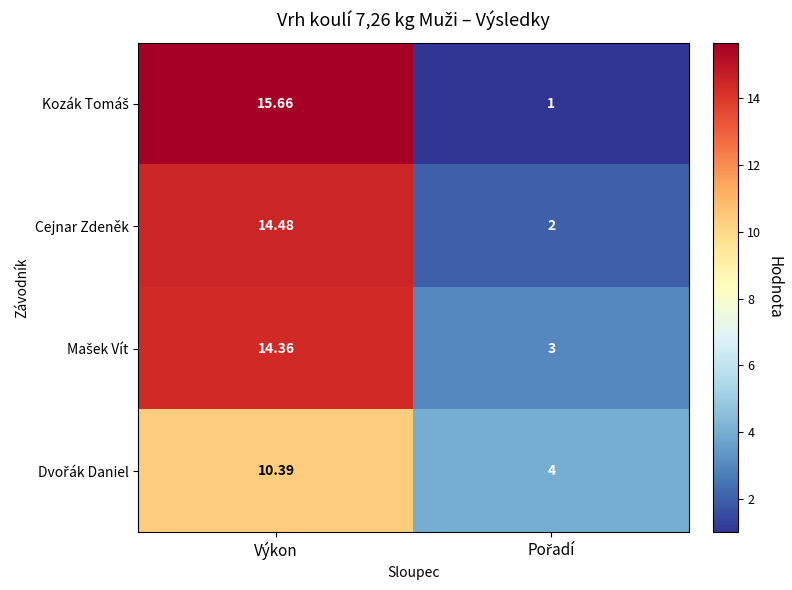

How many data points does each series have?

2